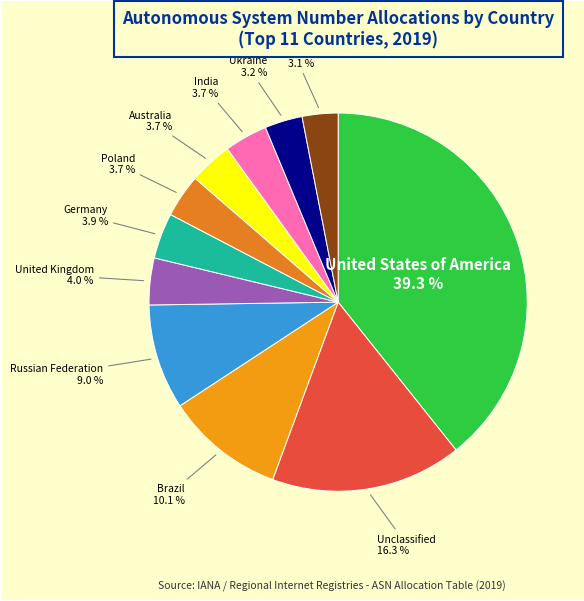

What is the ratio of the value at United States of America to the value at Germany?

10.1